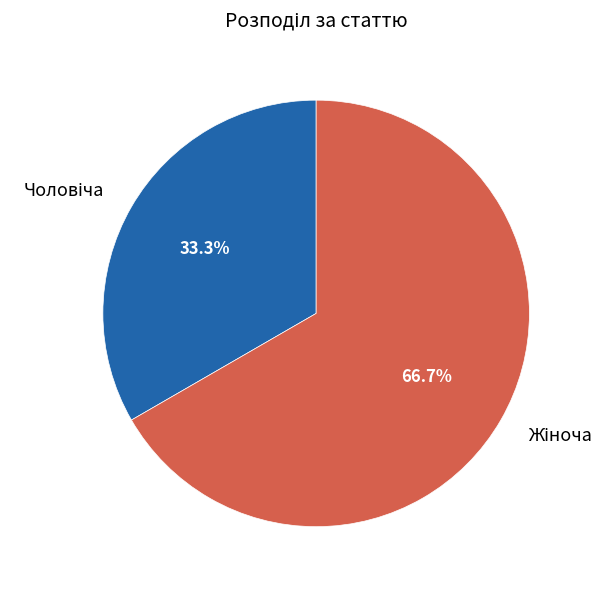

Is there any slice that represents more than half of the pie?

Yes